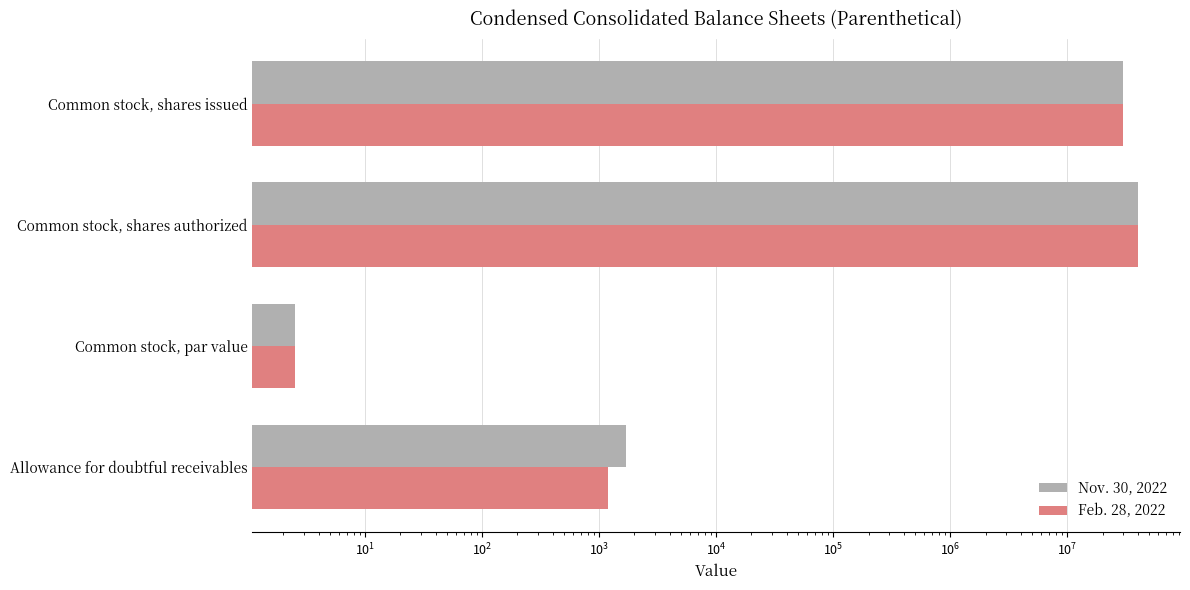

The value of Feb. 28, 2022 at Allowance for doubtful receivables is 326.3. True or false?

False